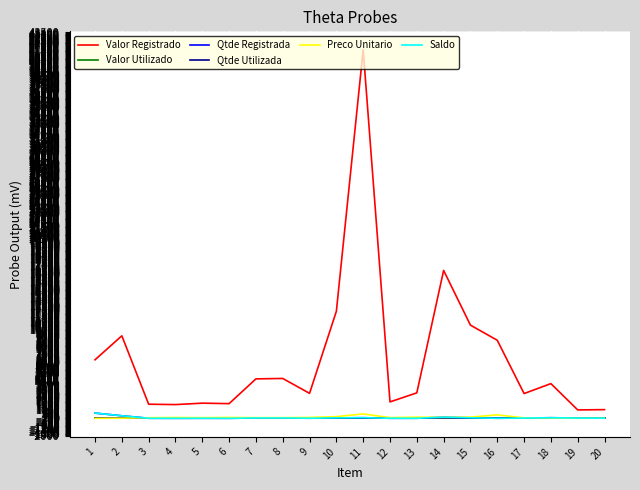

What is the difference between the maximum and minimum values in the Valor Registrado series?

40532